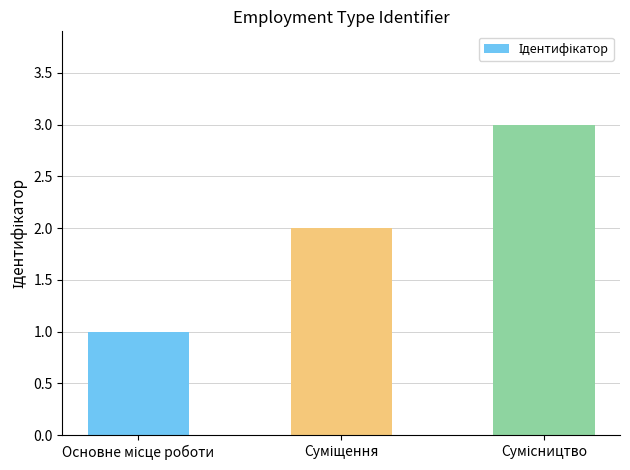

What is the greatest value displayed?

3